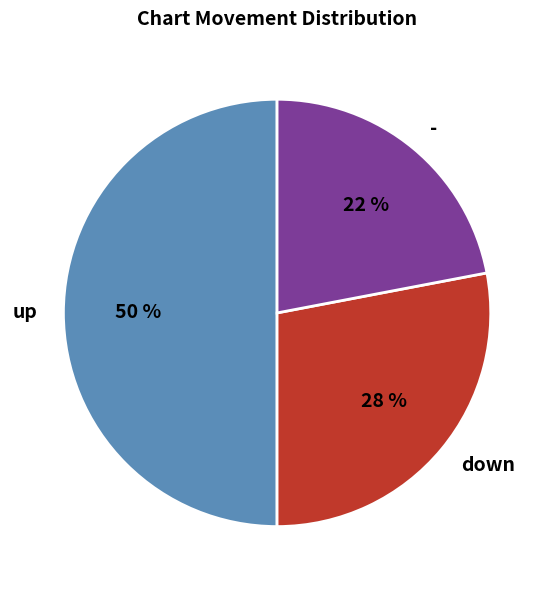

How many slices are in this pie chart?

3